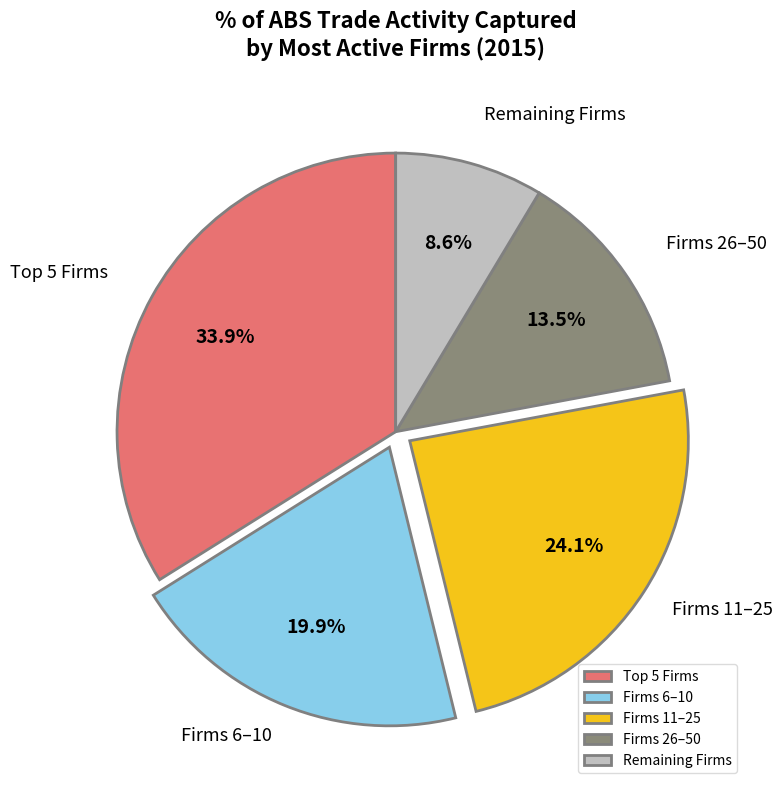

Combined, what portion of the pie is Firms 6–10 and Firms 11–25?

44.0%